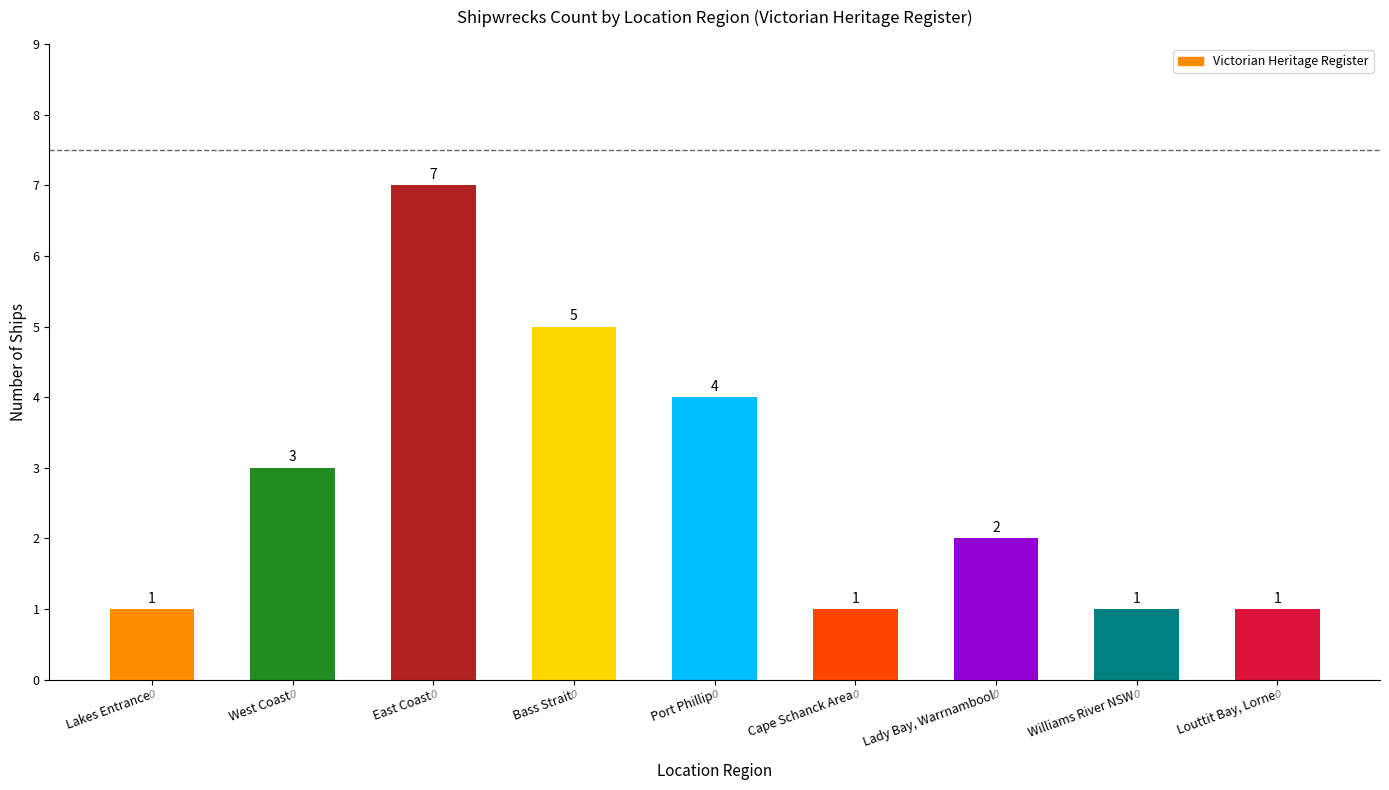

Between East Coast and West Coast, which is larger?

East Coast